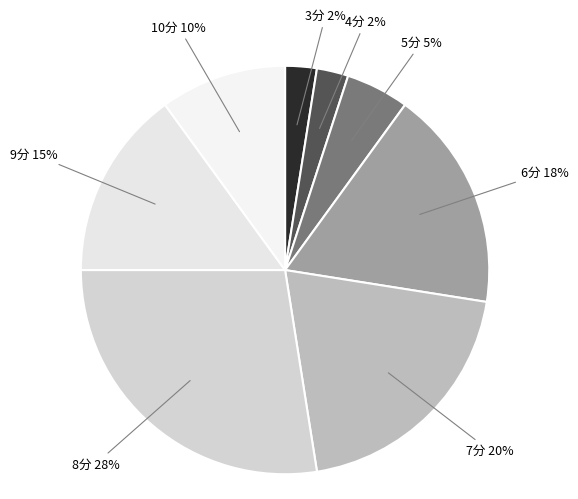

Count the number of slices in the pie.

8